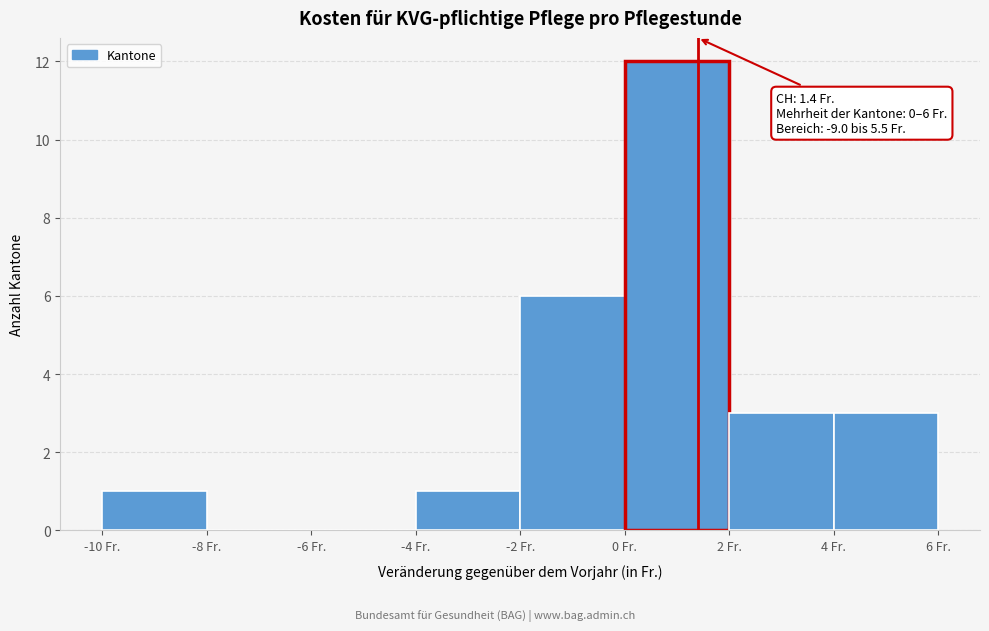

Which range on the x-axis has the tallest bar?

0 to 2